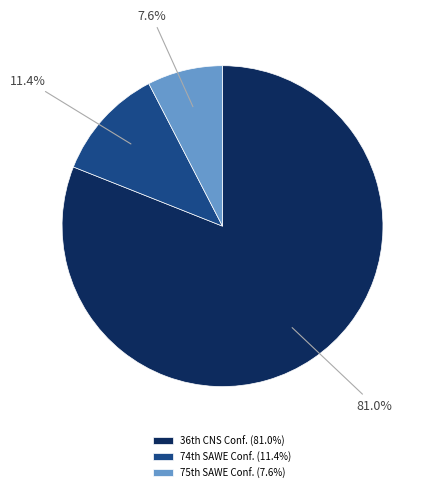

How many segments does this pie chart have?

3